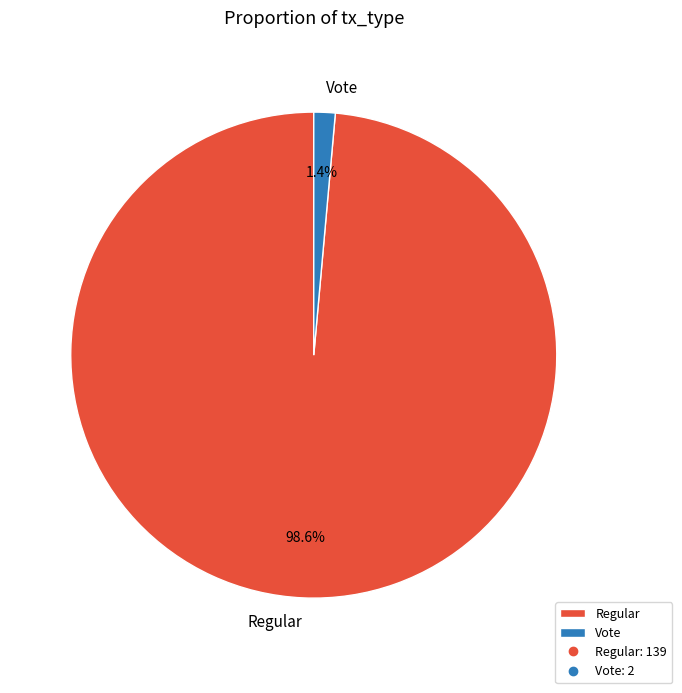

Which category has the smallest portion of the pie?

Vote